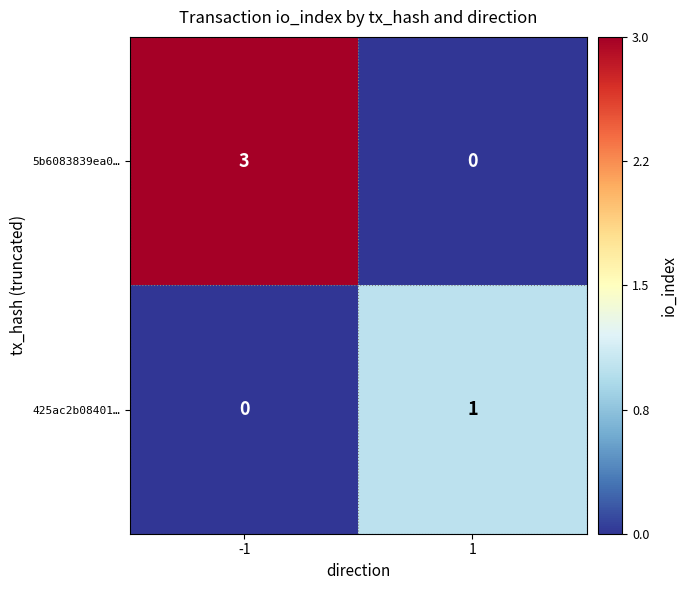

Reading left to right, extract all data points from this chart.

5b6083839ea0…: 3	0
425ac2b08401…: 0	1